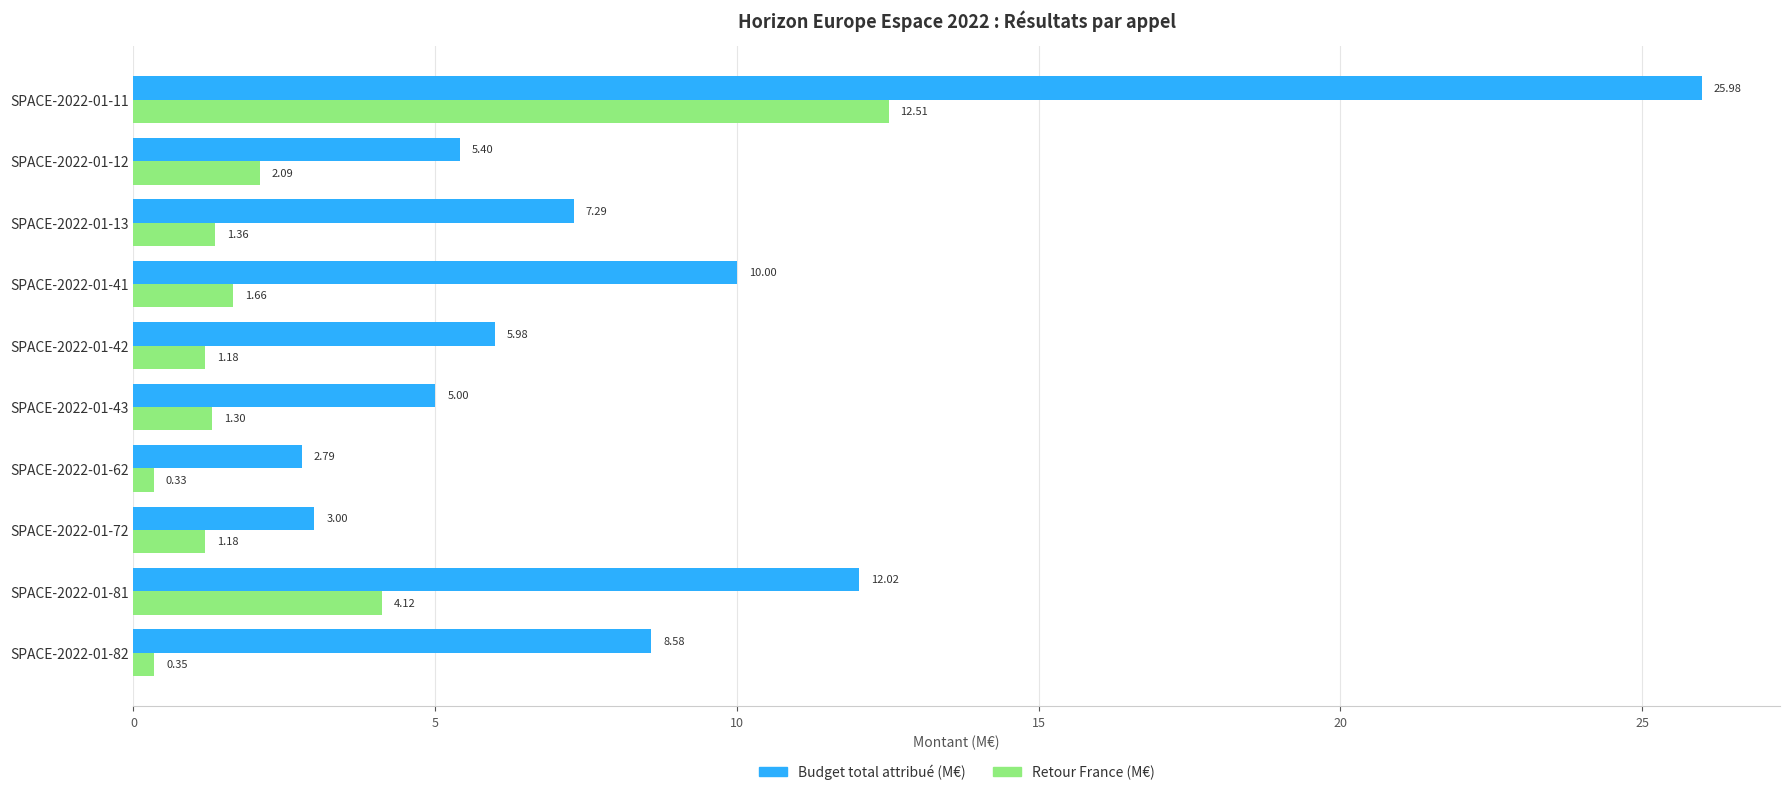

What are all the series names shown in the legend?

Budget total attribué (M€), Retour France (M€)